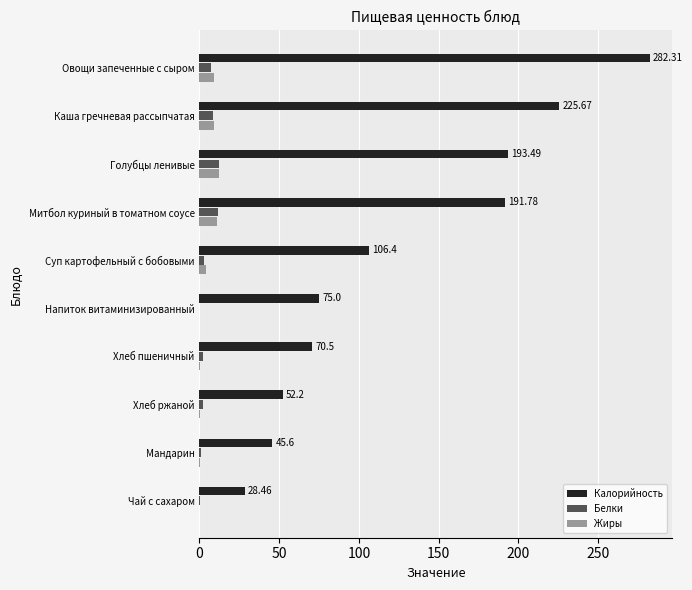

Which category has the highest value across all series?

Овощи запеченные с сыром